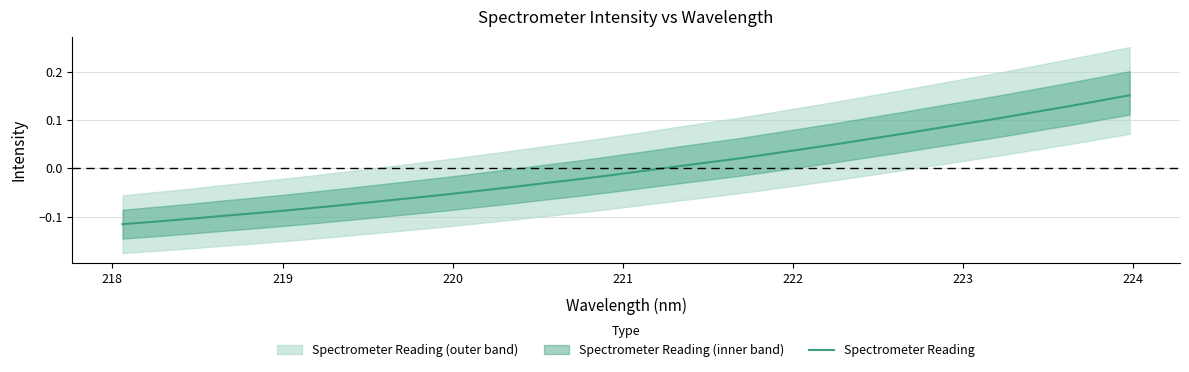

Count the number of values greater than 0.

15